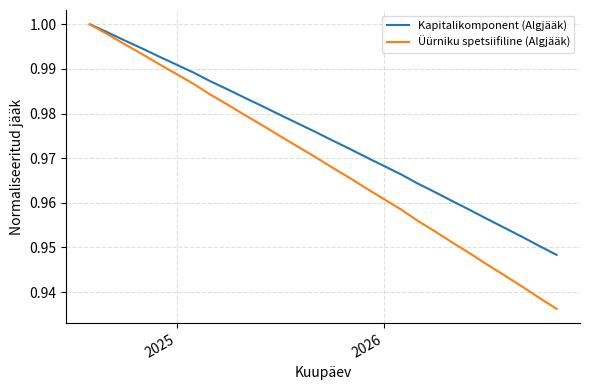

Which series has the widest spread of values?

Üürniku spetsiifiline (Algjääk)